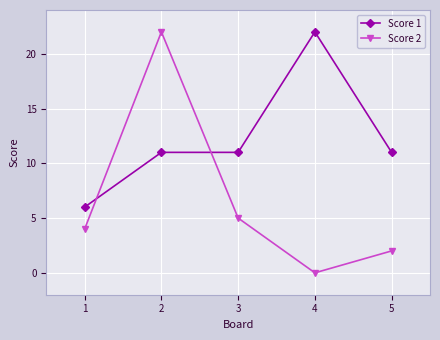

Rank the series at 1 from lowest to highest value.

Score 2, Score 1